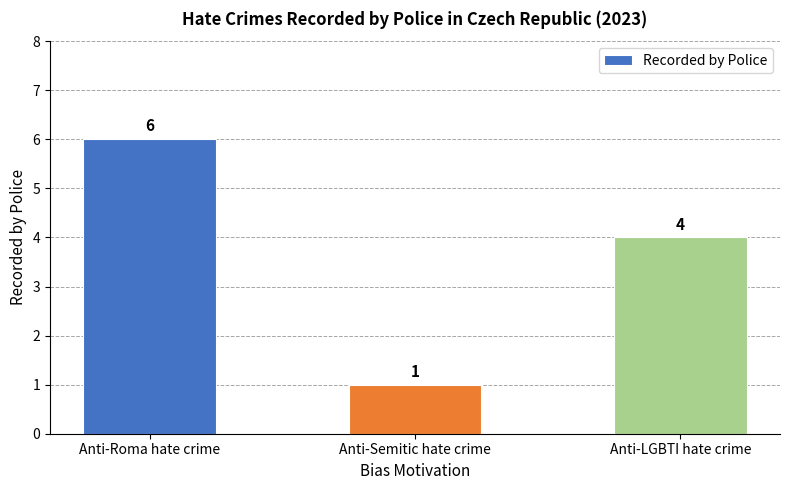

Reading left to right, list all the values displayed in this chart.

6	1	4